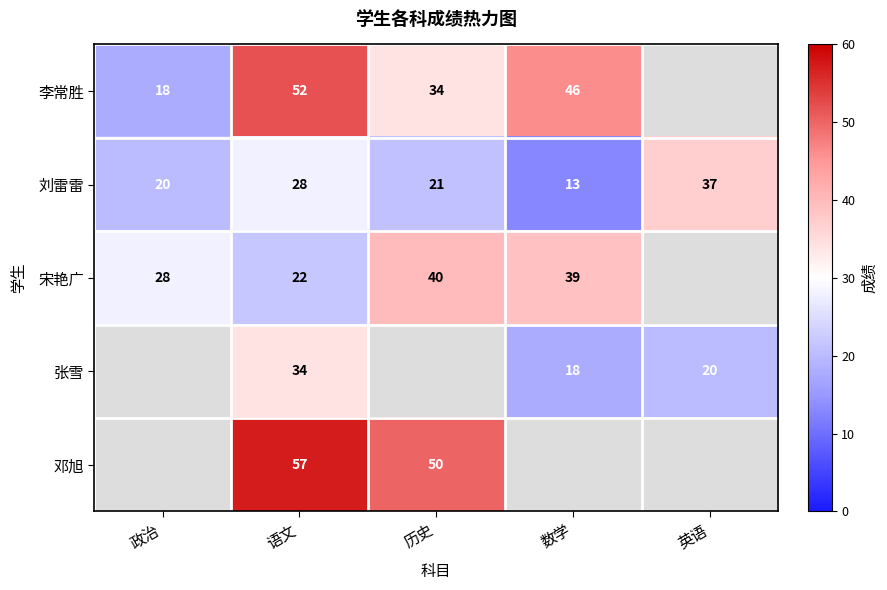

Which category has the highest value in the 刘雷雷 series?

英语